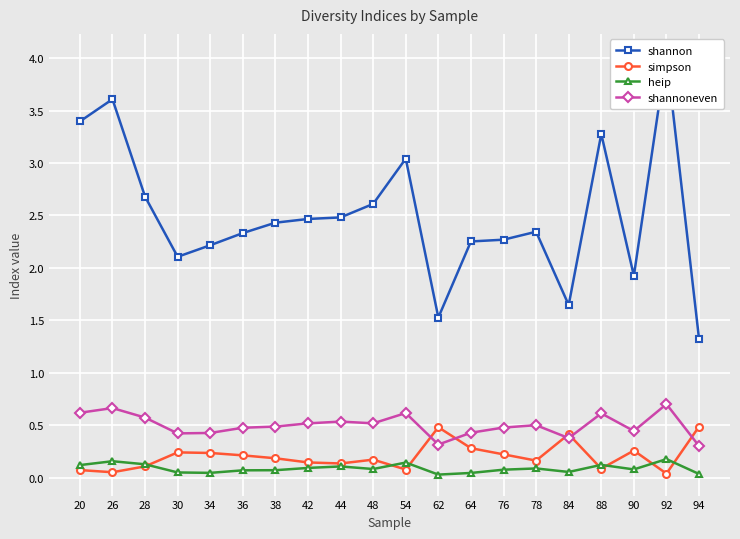

Where is simpson nearest to the value 0?

92